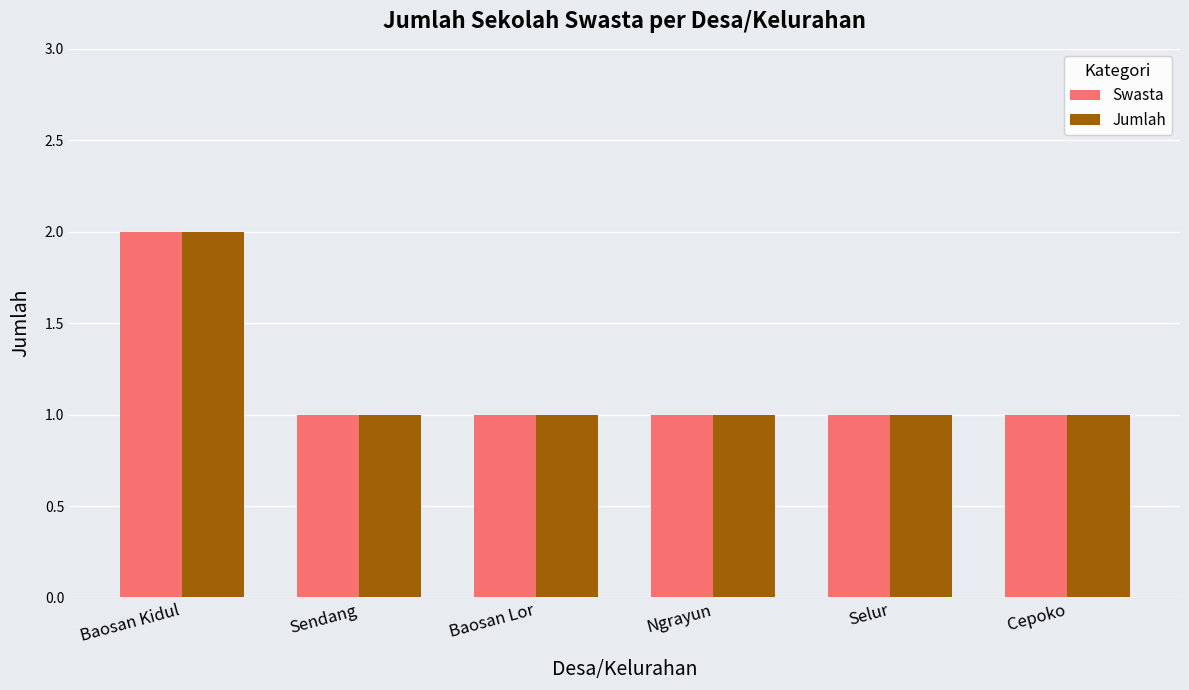

What is the sum of all Swasta values?

7